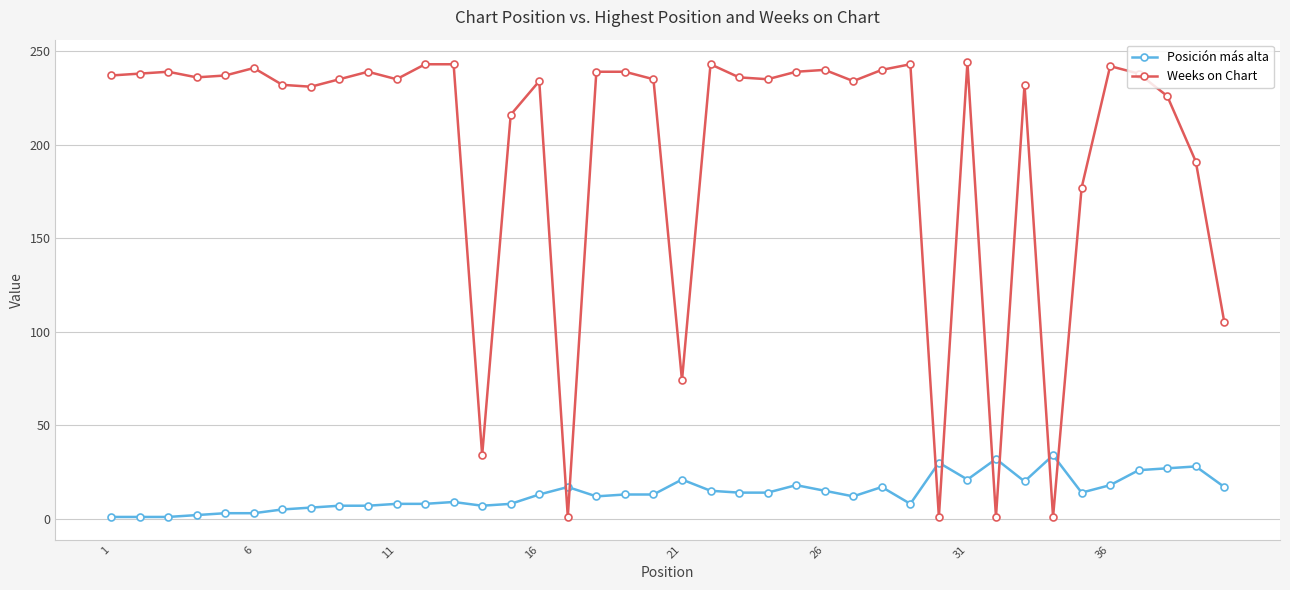

Does the chart display data point markers on the line(s)?

Yes